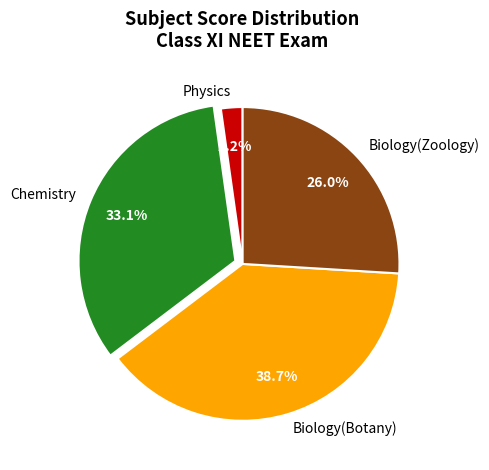

Does any single category account for the majority?

No